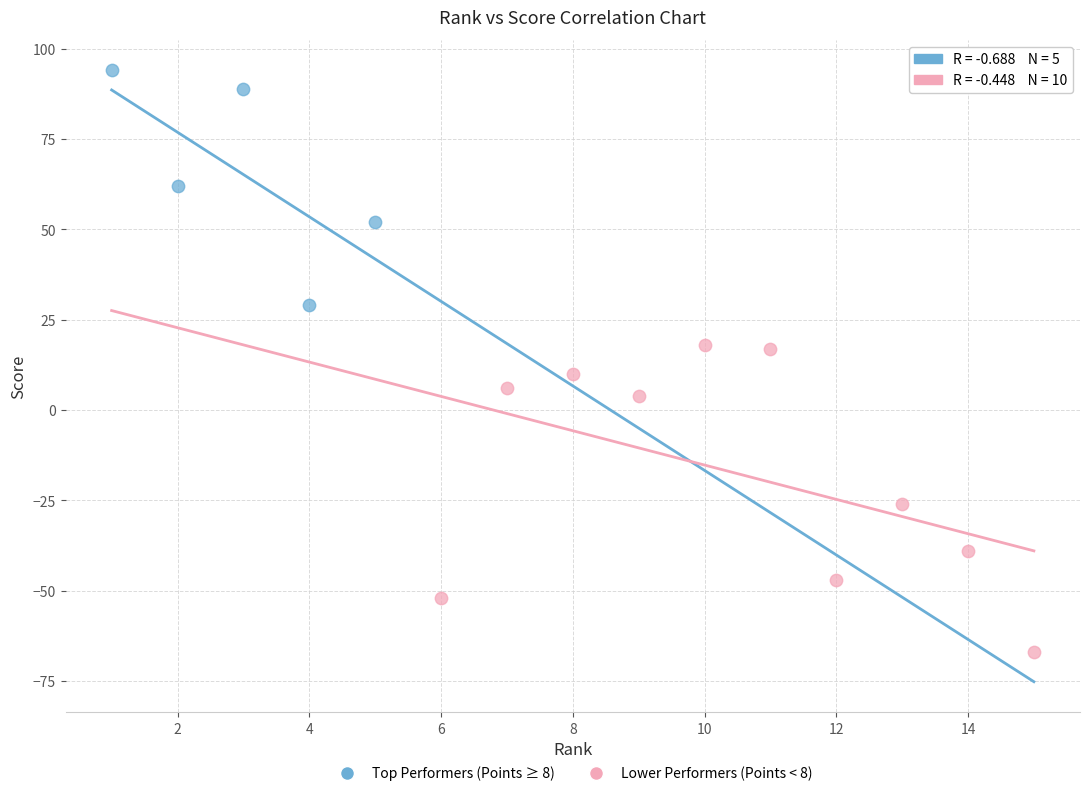

Which series contains the lowest Y value?

Lower Performers (Points < 8)